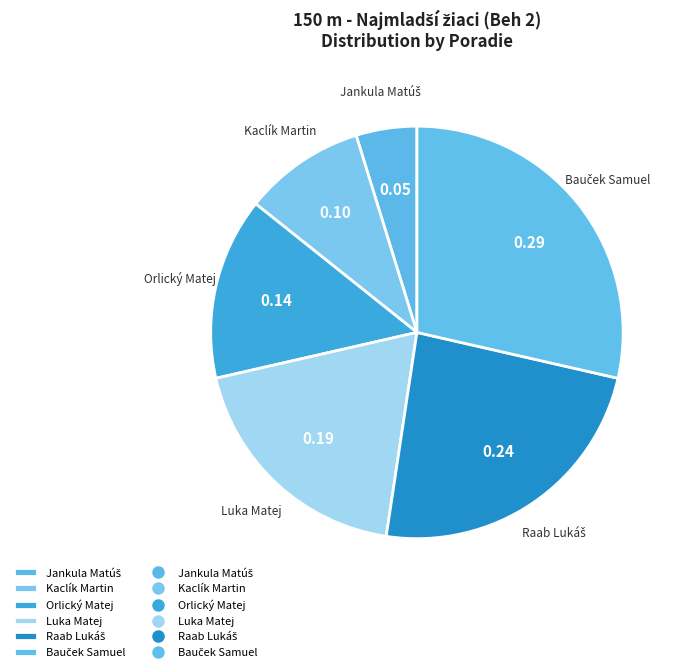

Does any single category account for the majority?

No